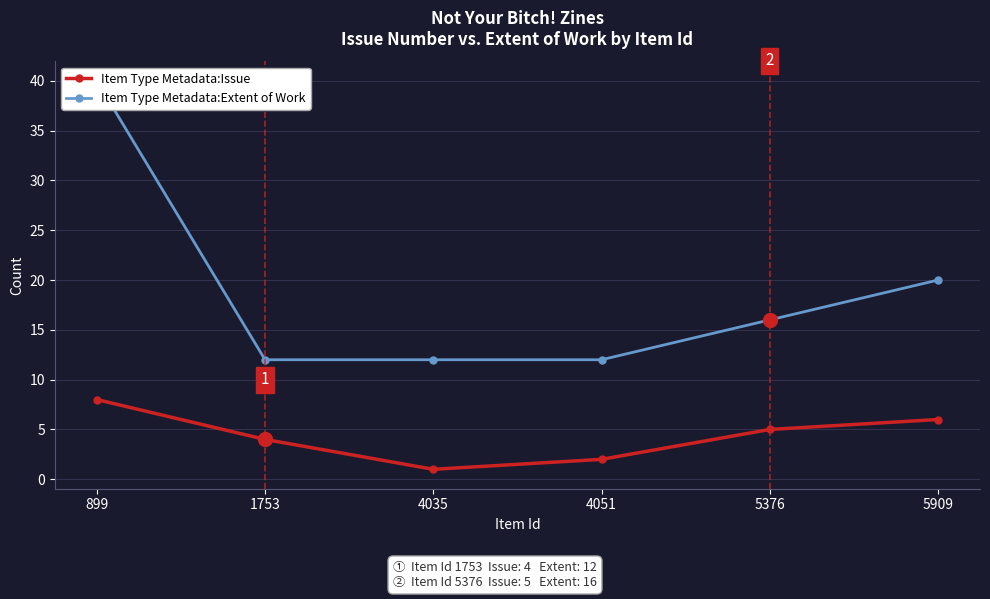

Reading left to right, list all the values displayed in this chart.

Item Type Metadata:Issue: 8	4	1	2	5	6
Item Type Metadata:Extent of Work: 40	12	12	12	16	20